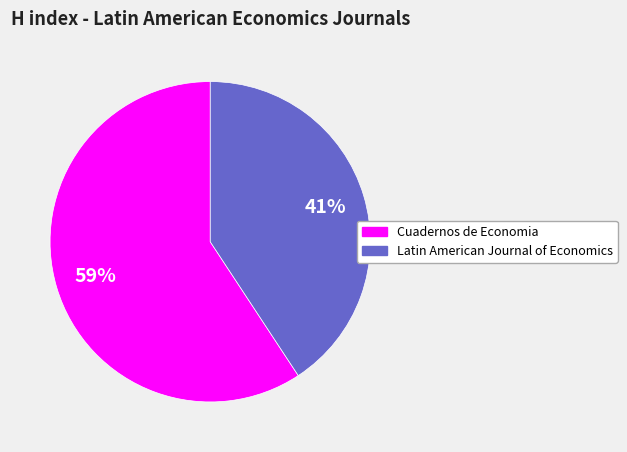

How many segments does this pie chart have?

2